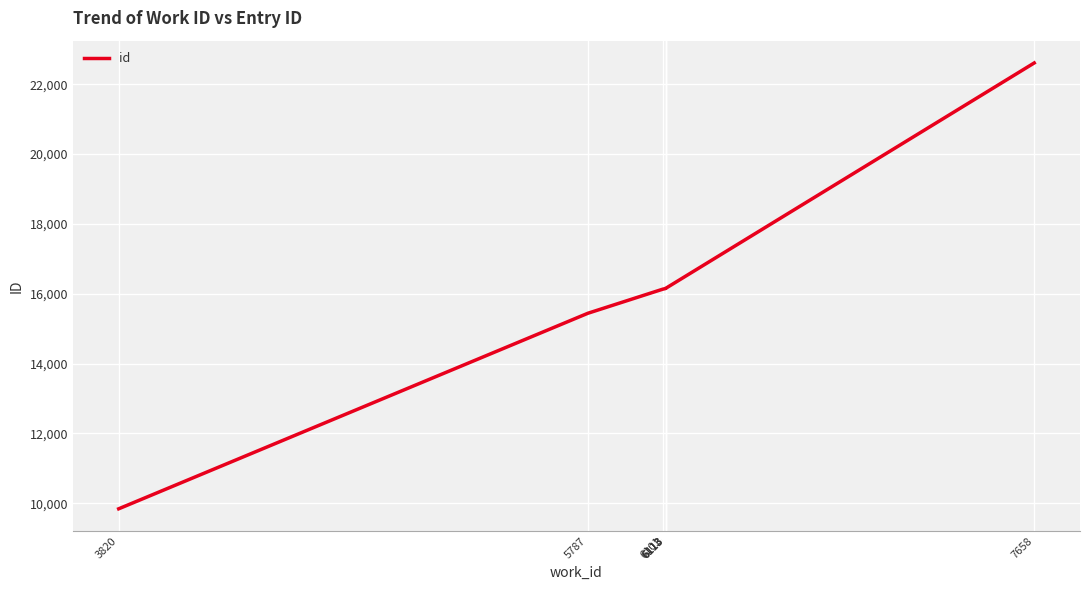

Reading left to right, list all the values displayed in this chart.

3820=9840	5787=15441	6101=16131	6113=16150	6113=16152	6113=16154	7658=22610